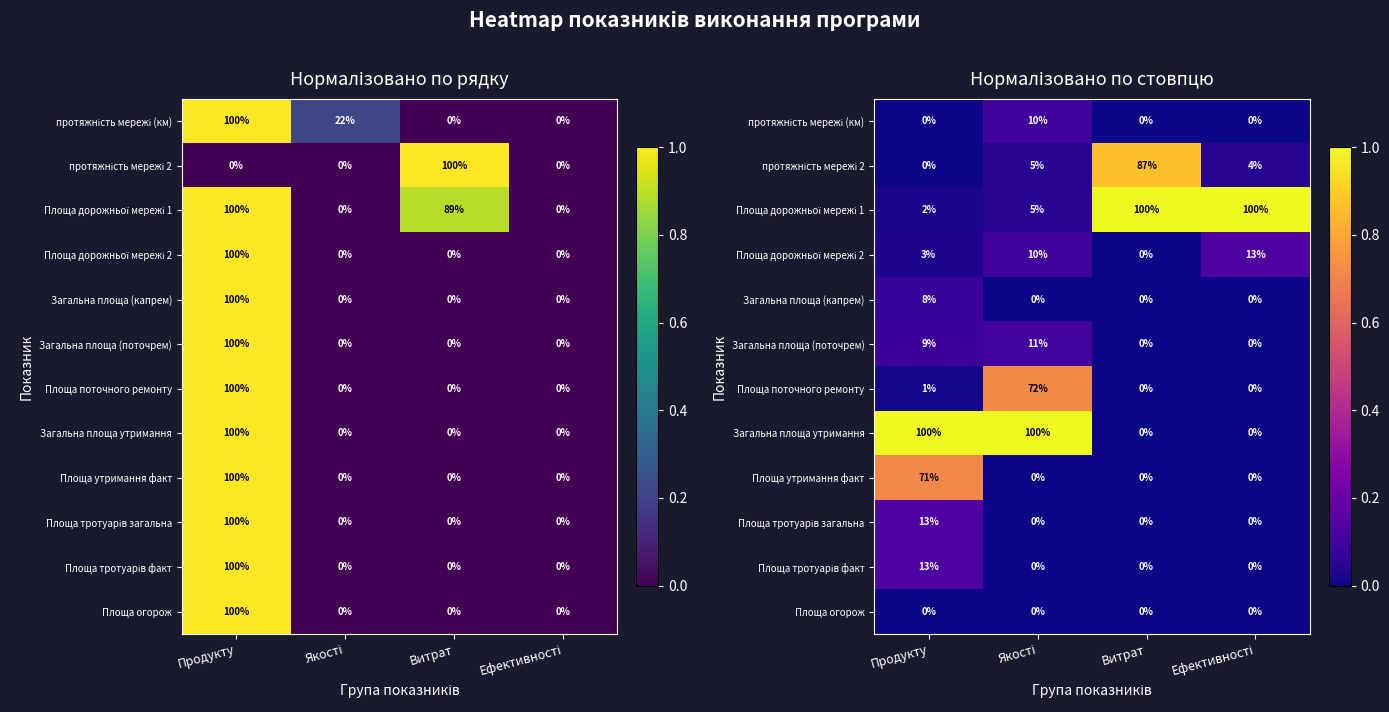

Where is Площа утримання факт nearest to the value 0?

Якості